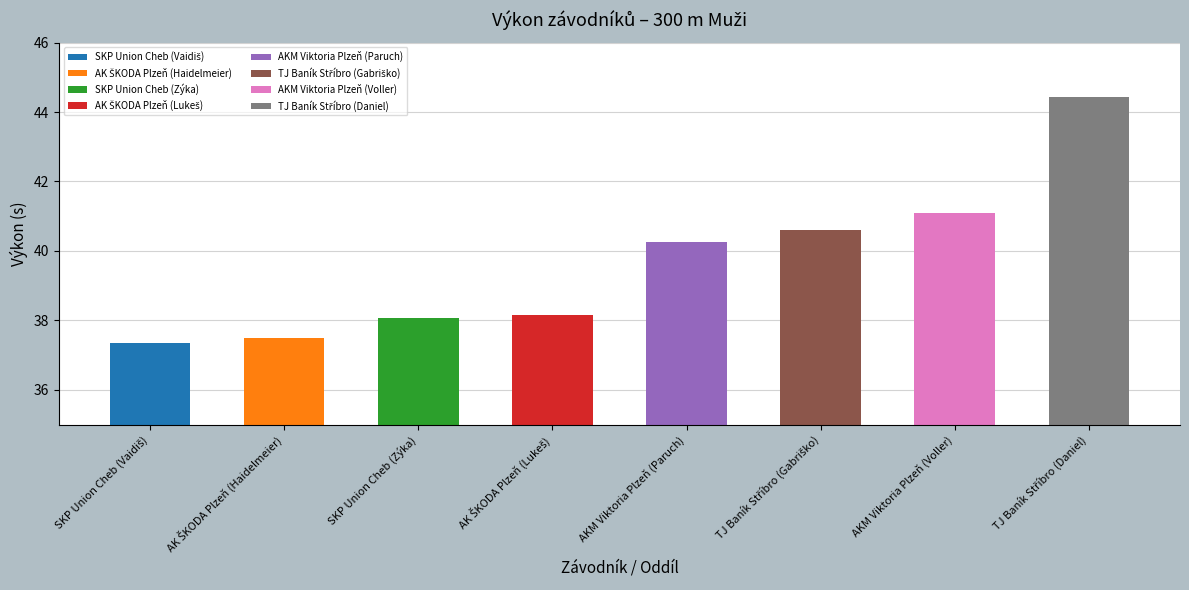

What is the sum of the values at TJ Baník Stříbro (Gabriško) and AKM Viktoria Plzeň (Voller)?

81.7